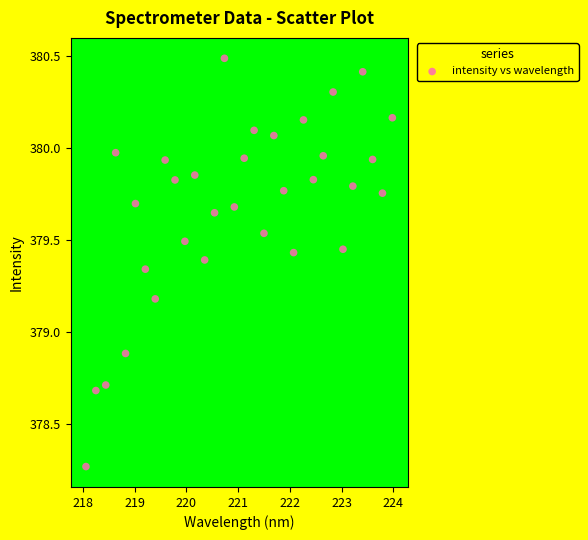

What is the range of Y values (max minus min)?

2.2